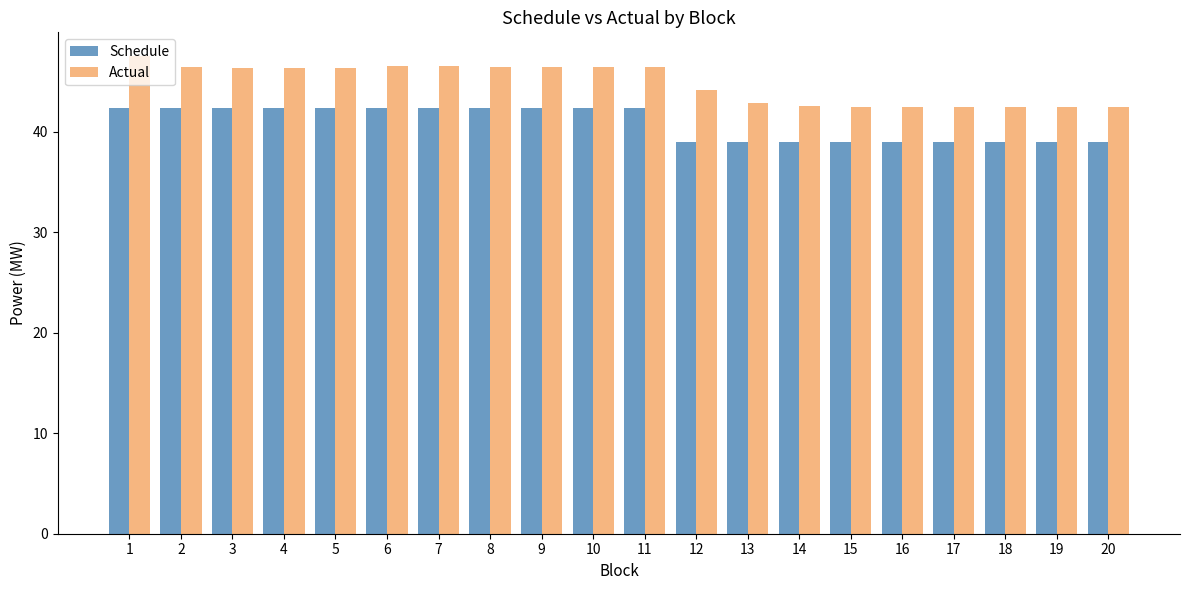

Which series changed the most between 2 and 19?

Actual